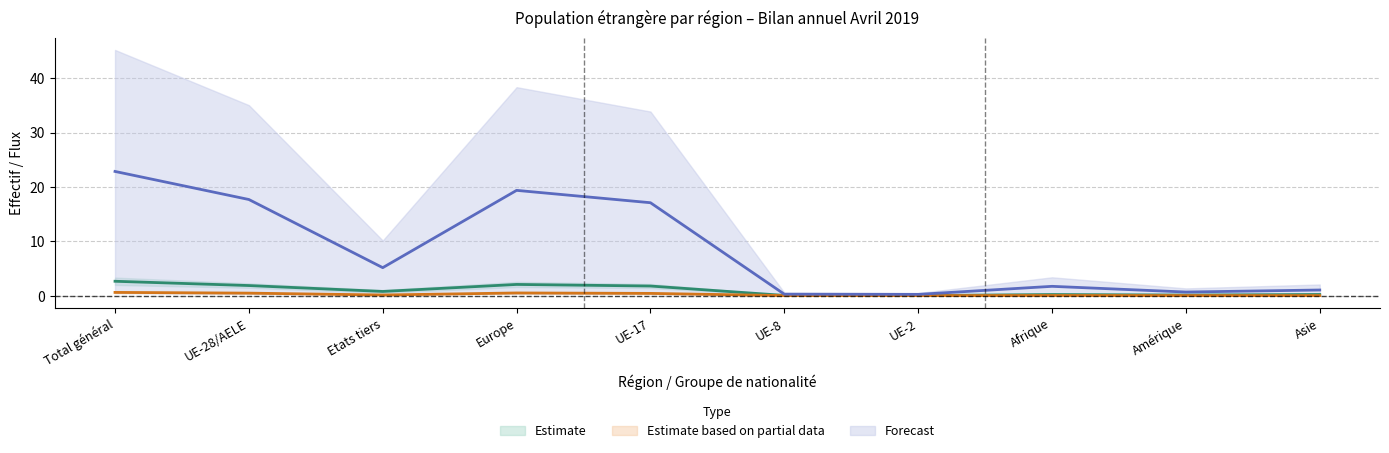

At how many categories does at least one series exceed 4?

5